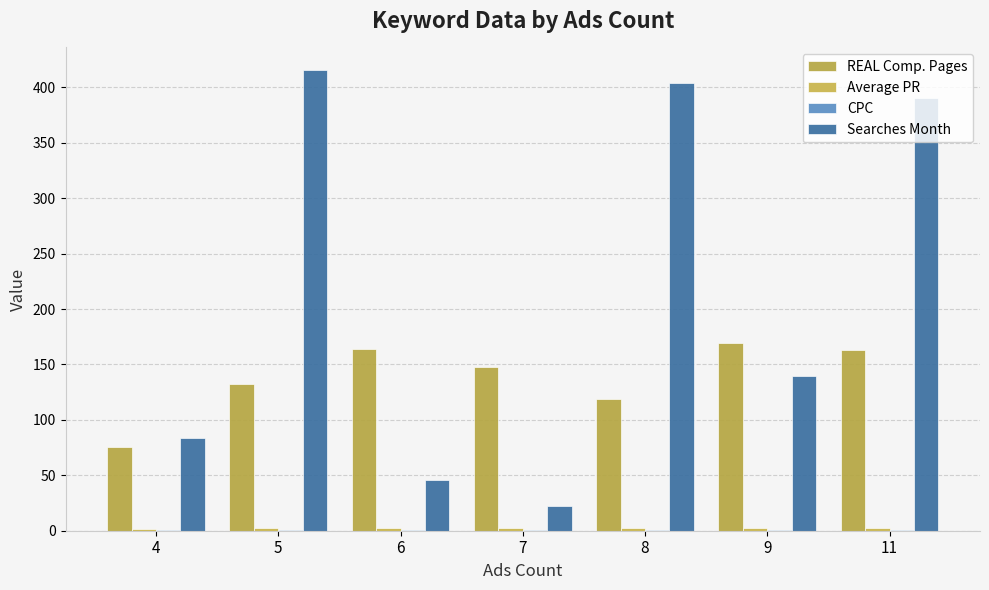

How many categories are shown in the chart?

7